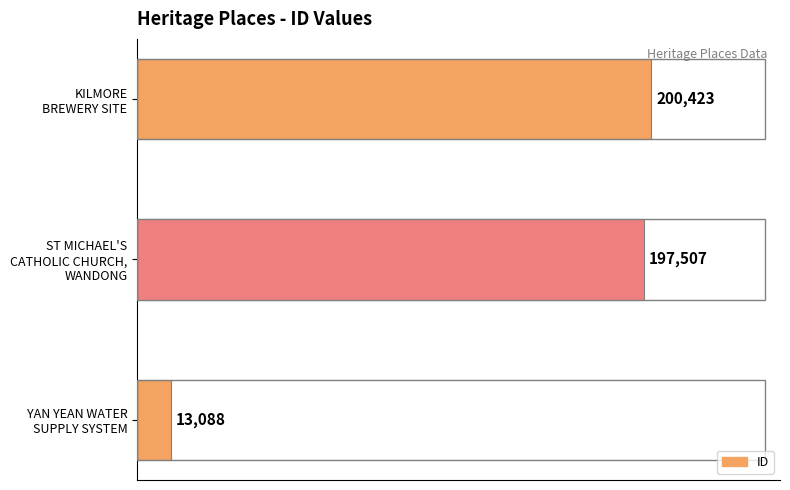

Reading bottom to top, list all the values displayed in this chart.

13088	197507	200423